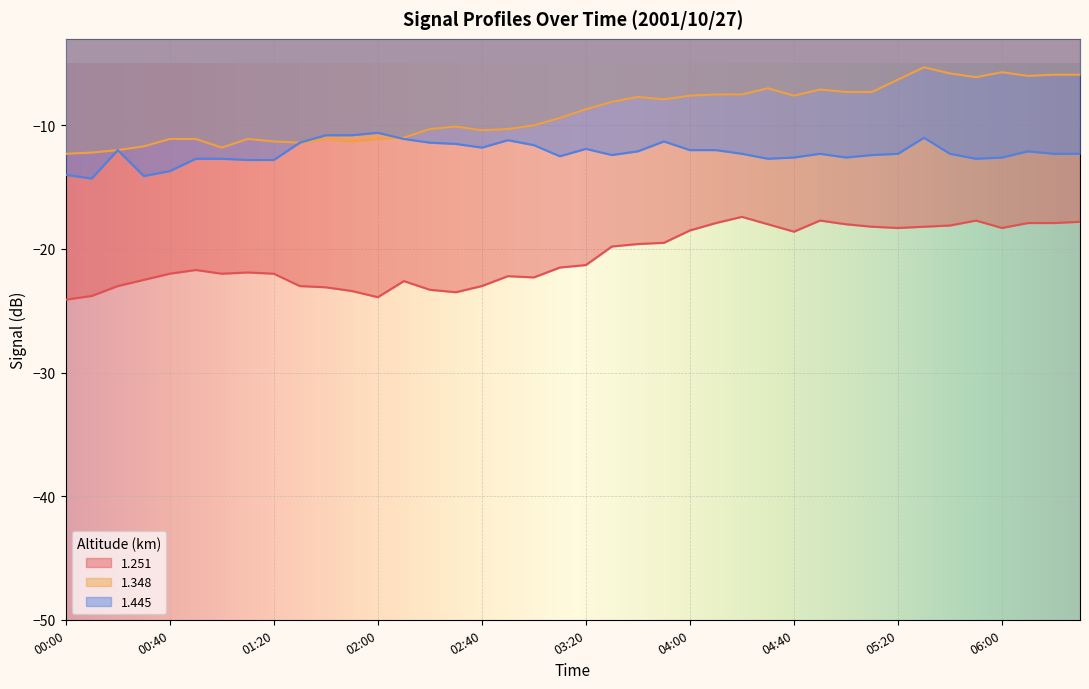

At which category does the chart reach its peak across all series?

05:30